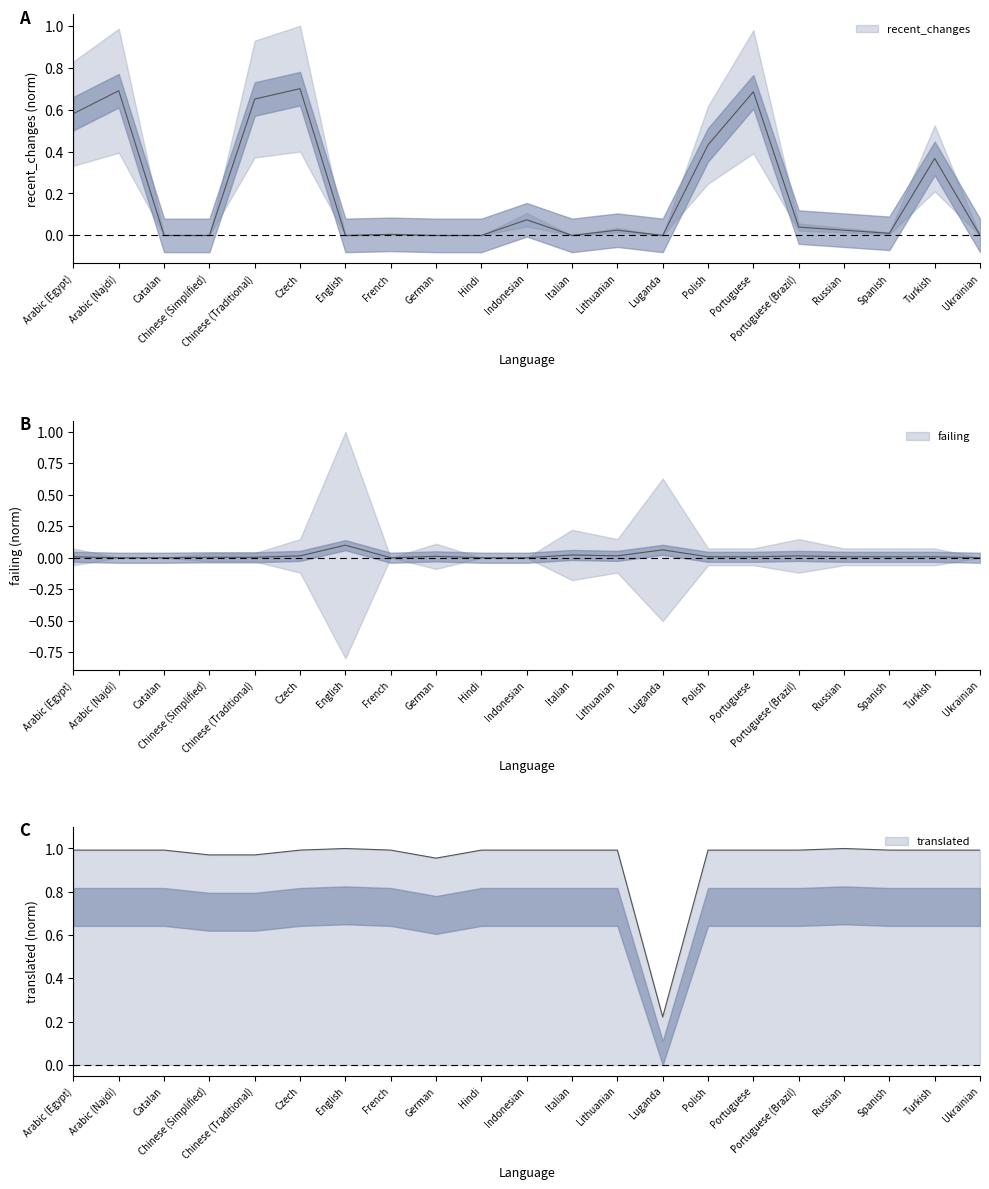

Reading left to right, what are all the values shown in this chart?

recent_changes: 0.6	0.7	0.0	0.0	0.7	0.7	0.0	0.0	0.0	0.0	0.1	0.0	0.0	0.0	0.4	0.7	0.0	0.0	0.0	0.4	0.0
failing: 0.0	0.0	0.0	0.0	0.0	0.0	0.1	0.0	0.0	0.0	0.0	0.0	0.0	0.1	0.0	0.0	0.0	0.0	0.0	0.0	0.0
translated: 1.0	1.0	1.0	1.0	1.0	1.0	1.0	1.0	1.0	1.0	1.0	1.0	1.0	0.2	1.0	1.0	1.0	1.0	1.0	1.0	1.0